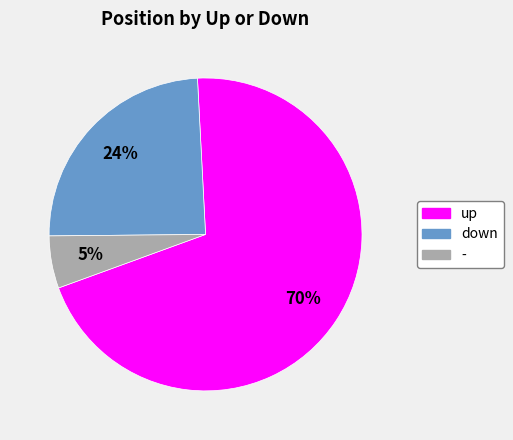

How many slices are in this pie chart?

3